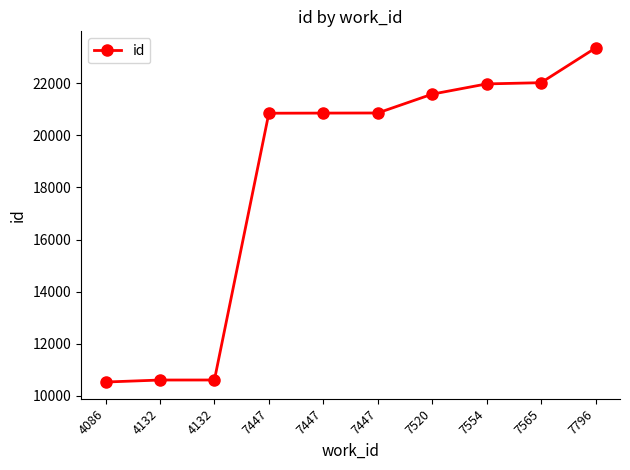

Reading right to left, extract all data points from this chart.

23349	22019	21972	21579	20856	20852	20847	10608	10607	10530